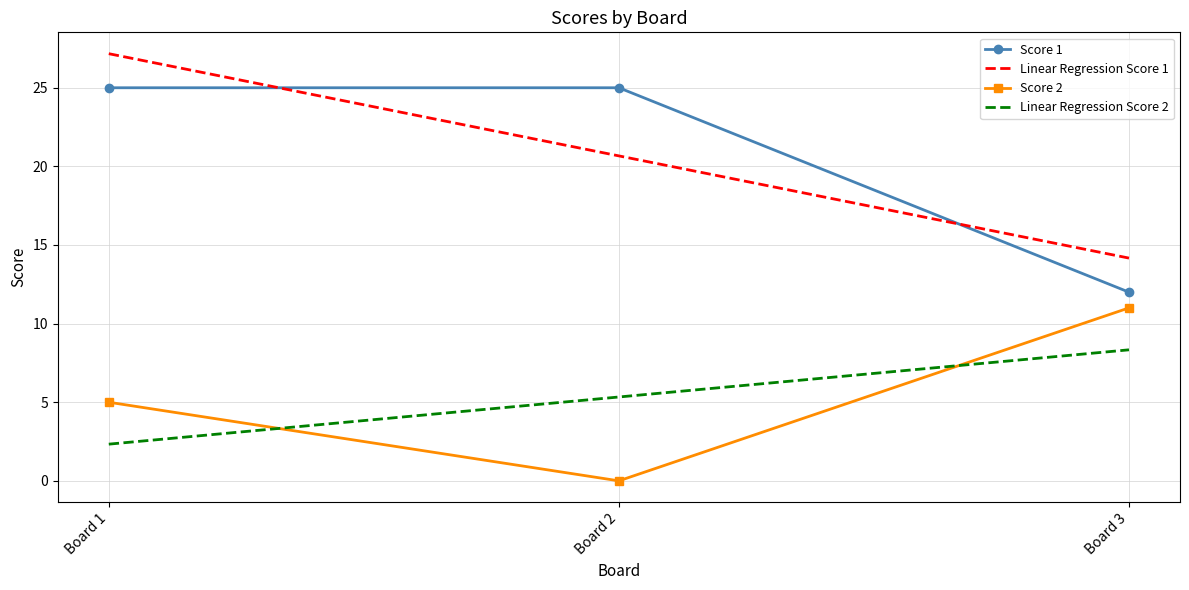

At how many categories does at least one series exceed 15?

2